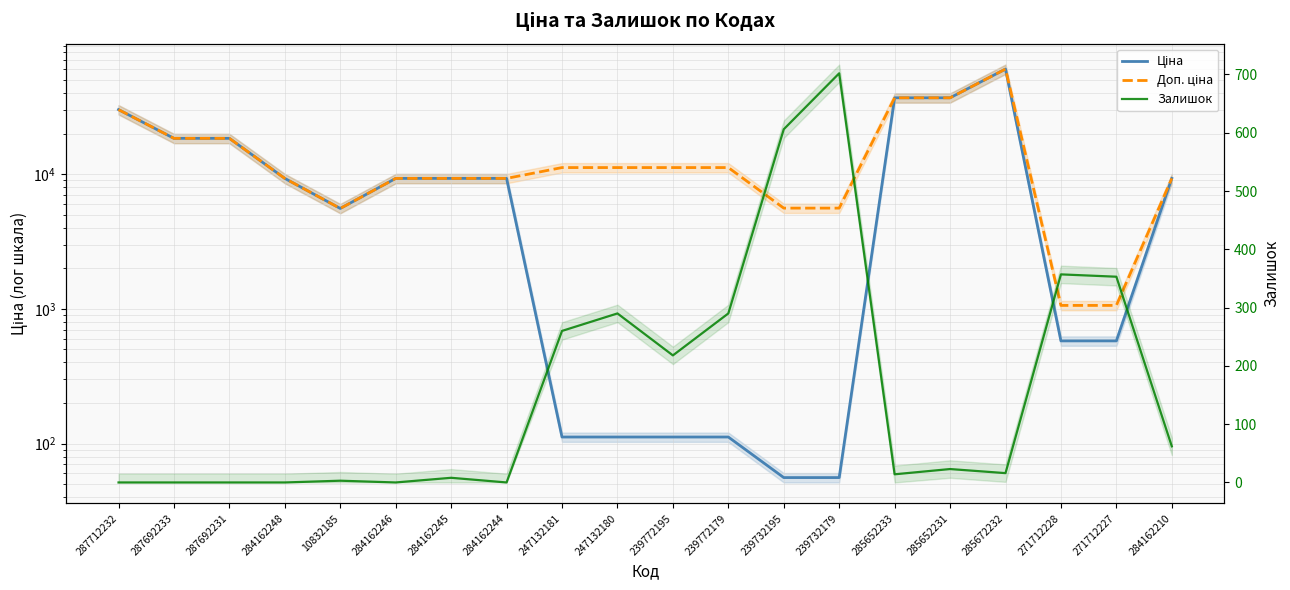

The Ціна series shows 9290.5 at 284162245. True or false?

True